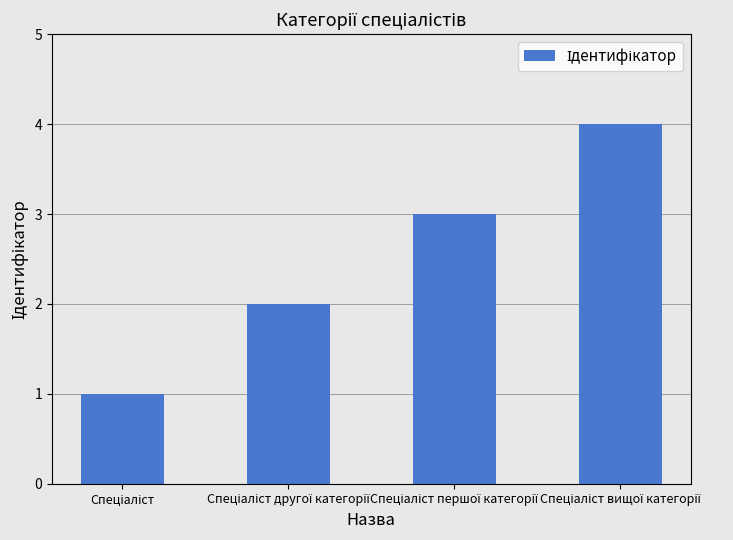

What is the sum of all values?

10